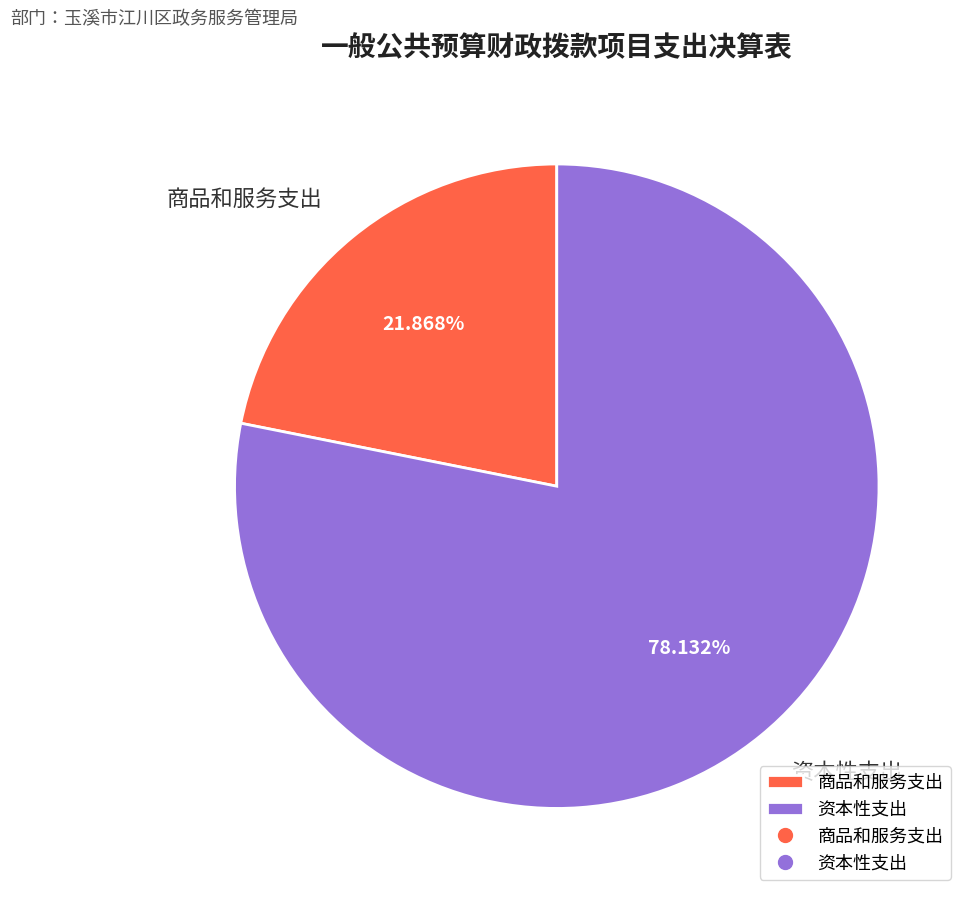

The 资本性支出 slice represents 66% of the pie. True or false?

False